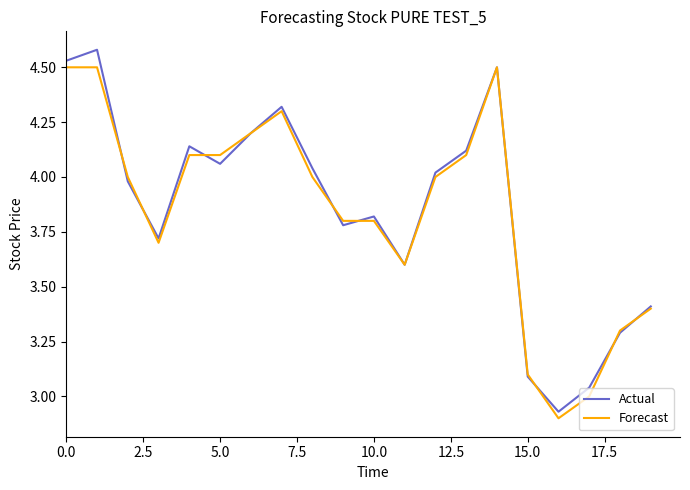

Rank the series by their maximum value, from lowest to highest.

Forecast, Actual